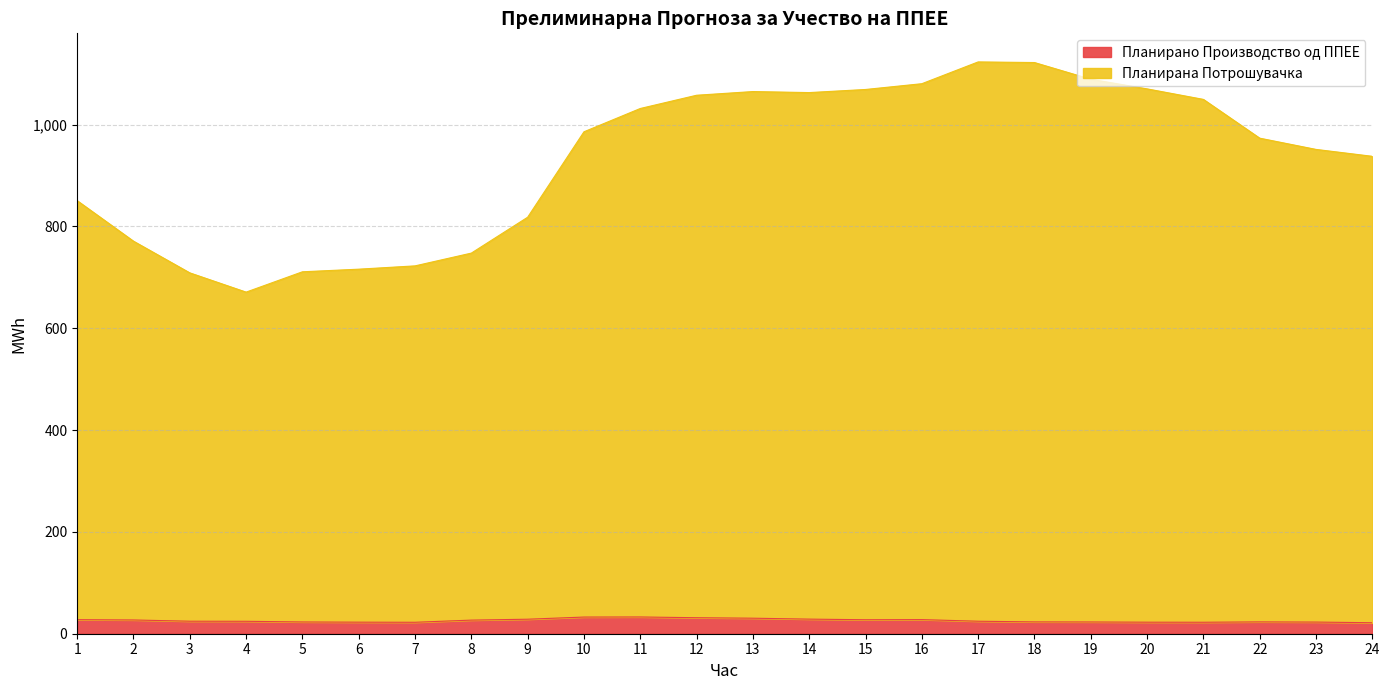

Between 15 and 22, which series saw the biggest shift?

Планирана Потрошувачка